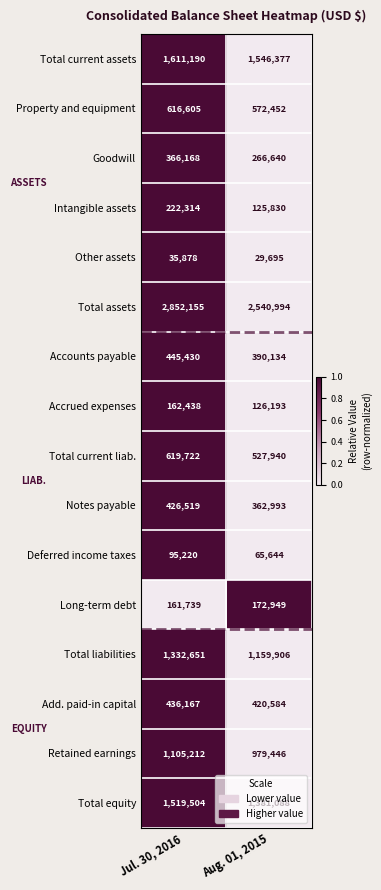

What is the sum of all Intangible assets values?

348144